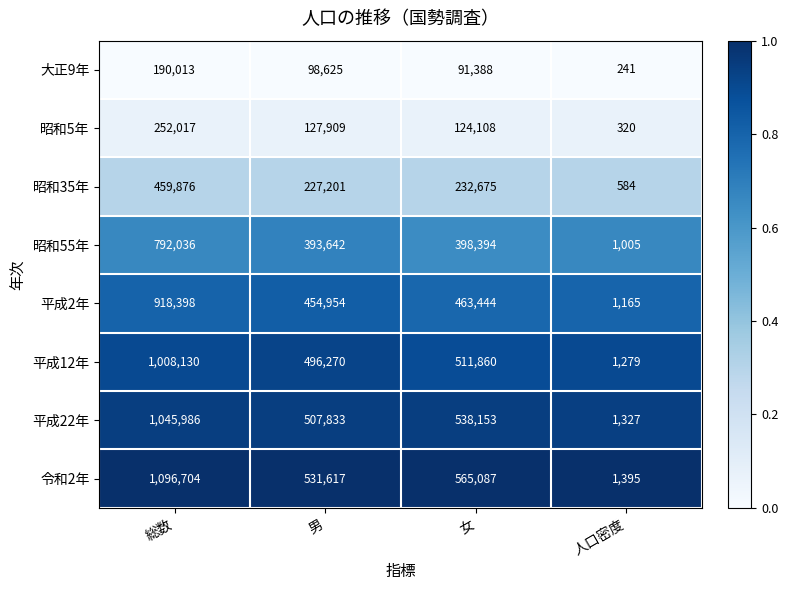

Rank the series by their maximum value, from highest to lowest.

令和2年, 平成22年, 平成12年, 平成2年, 昭和55年, 昭和35年, 昭和5年, 大正9年